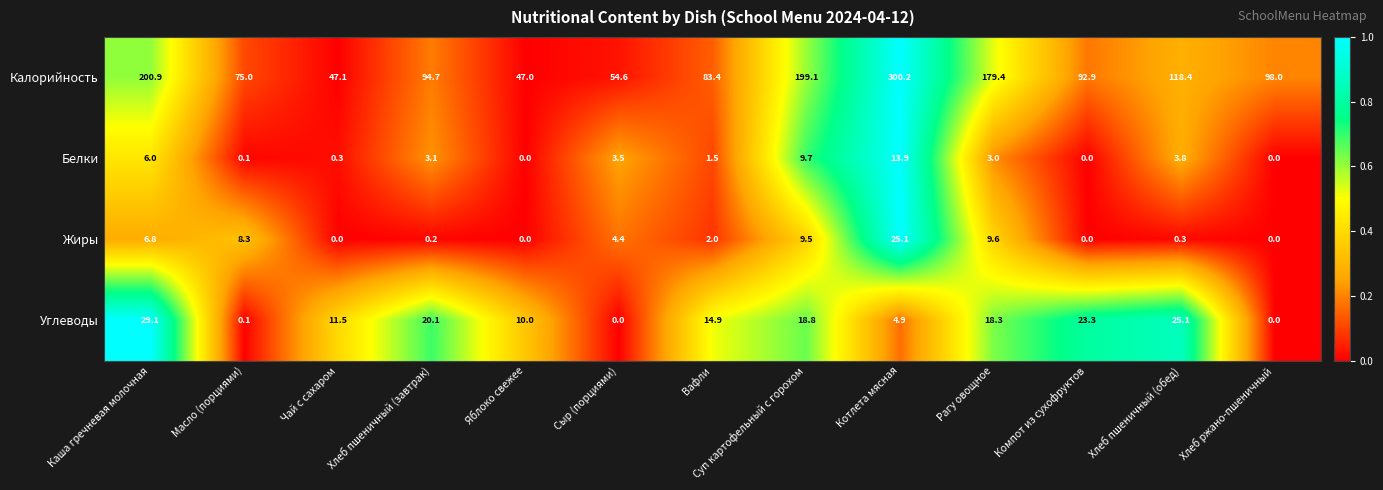

What is the difference between the Белки values at Сыр (порциями) and Котлета мясная?

10.4